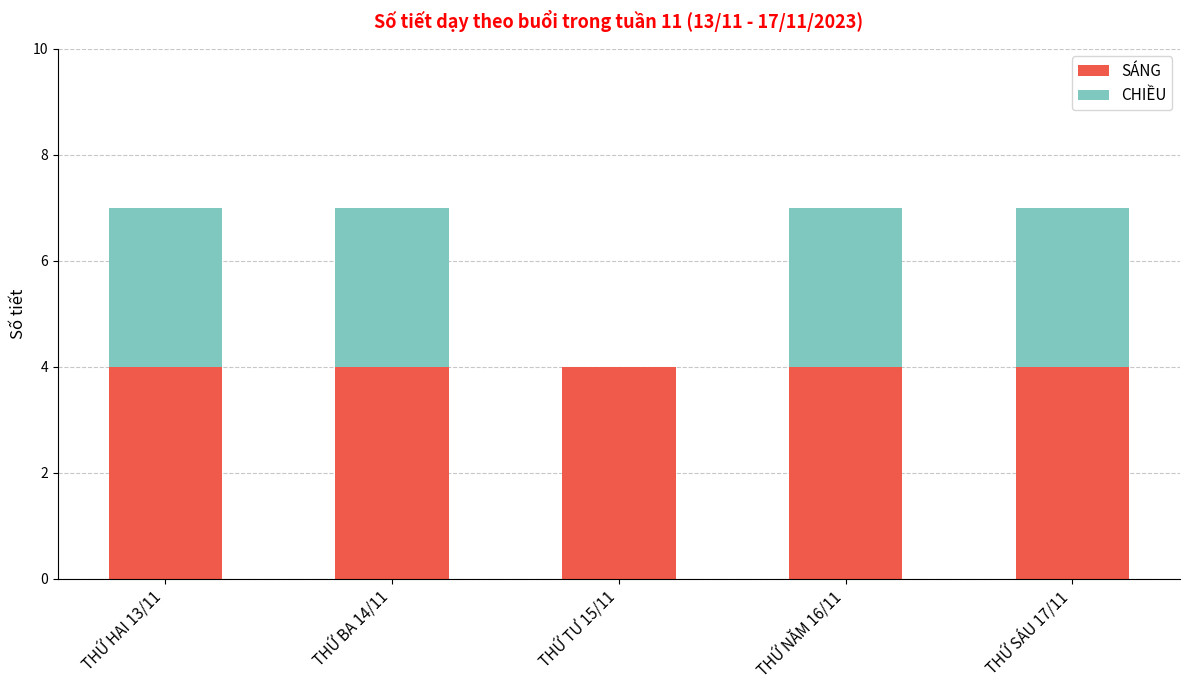

What is the total value across all series at THỨ HAI 13/11?

7